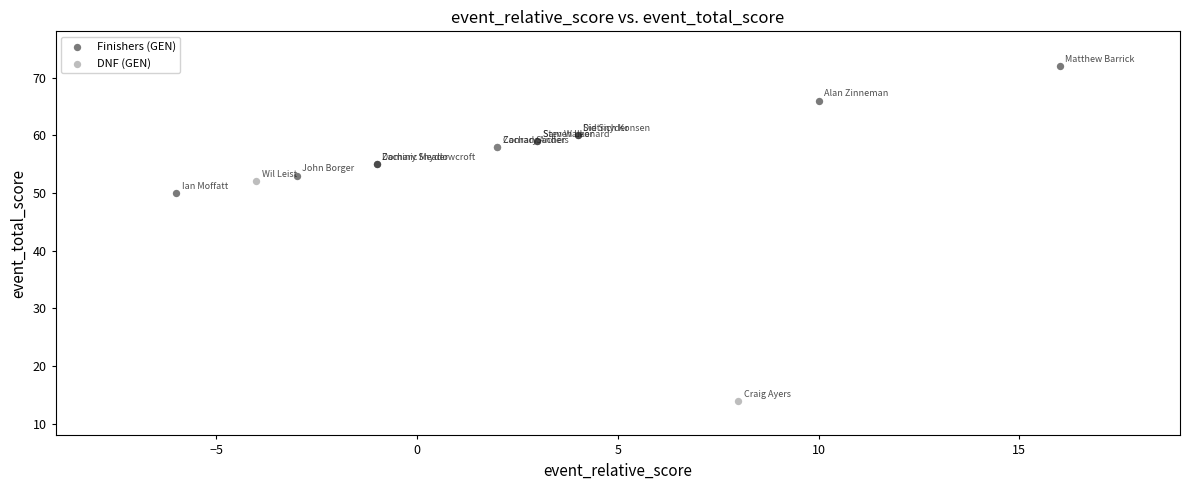

Which series contains the highest Y value?

Finishers (GEN)